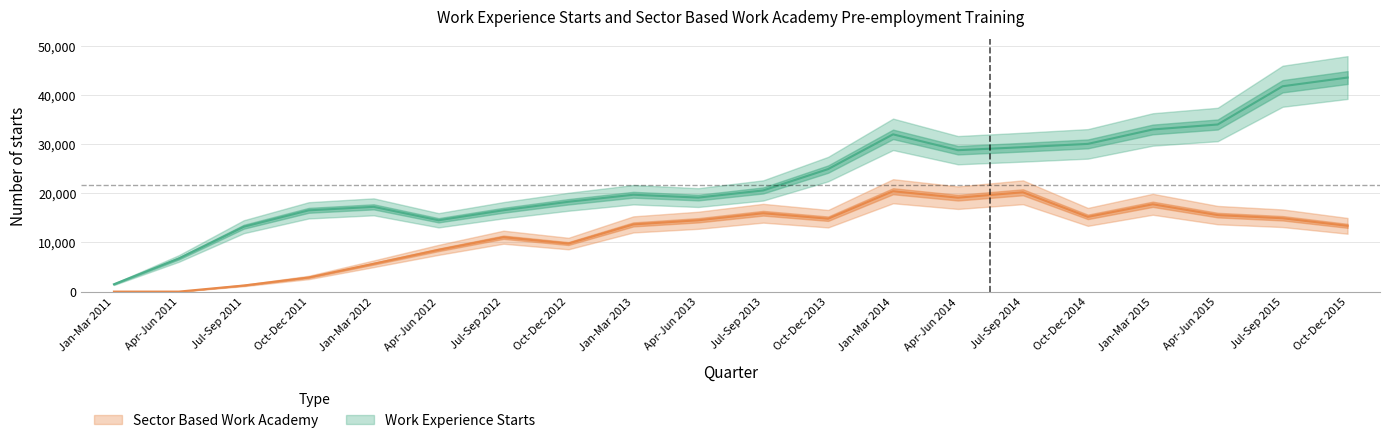

Is the value of Work Experience Starts at Apr-Jun 2015 greater than the value of Sector Based Work Academy at Oct-Dec 2014?

Yes